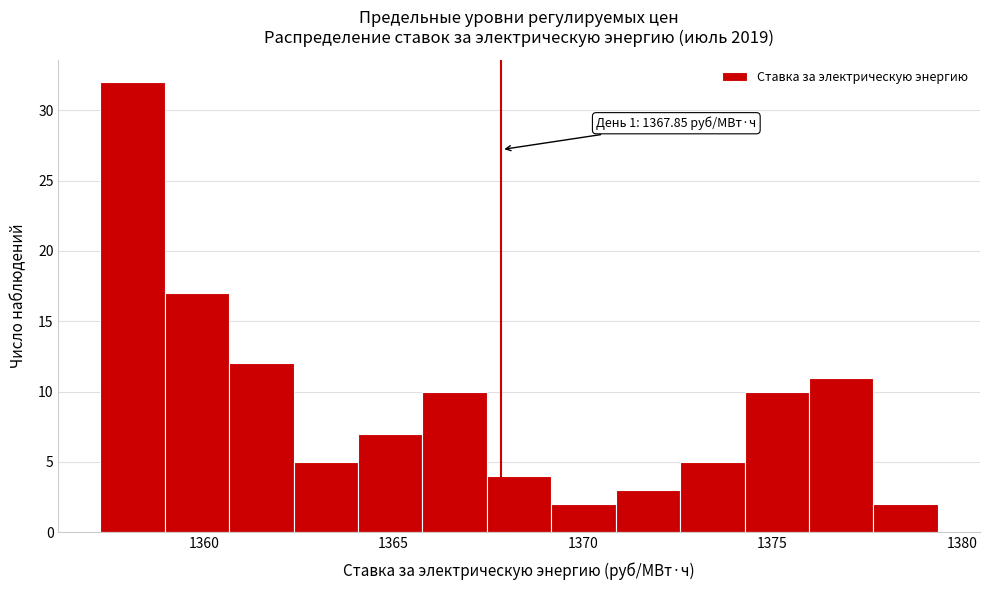

Around what value on the x-axis is the tallest bar? Give the approximate position of its centre, as read against the axis.

1358.0